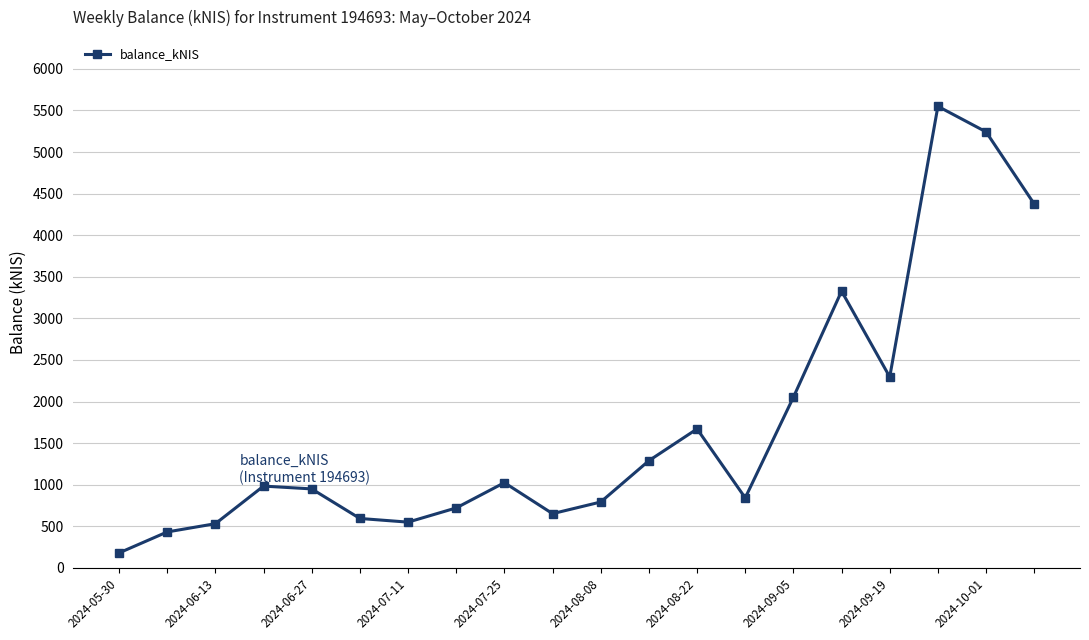

What is the greatest value displayed?

5549.2